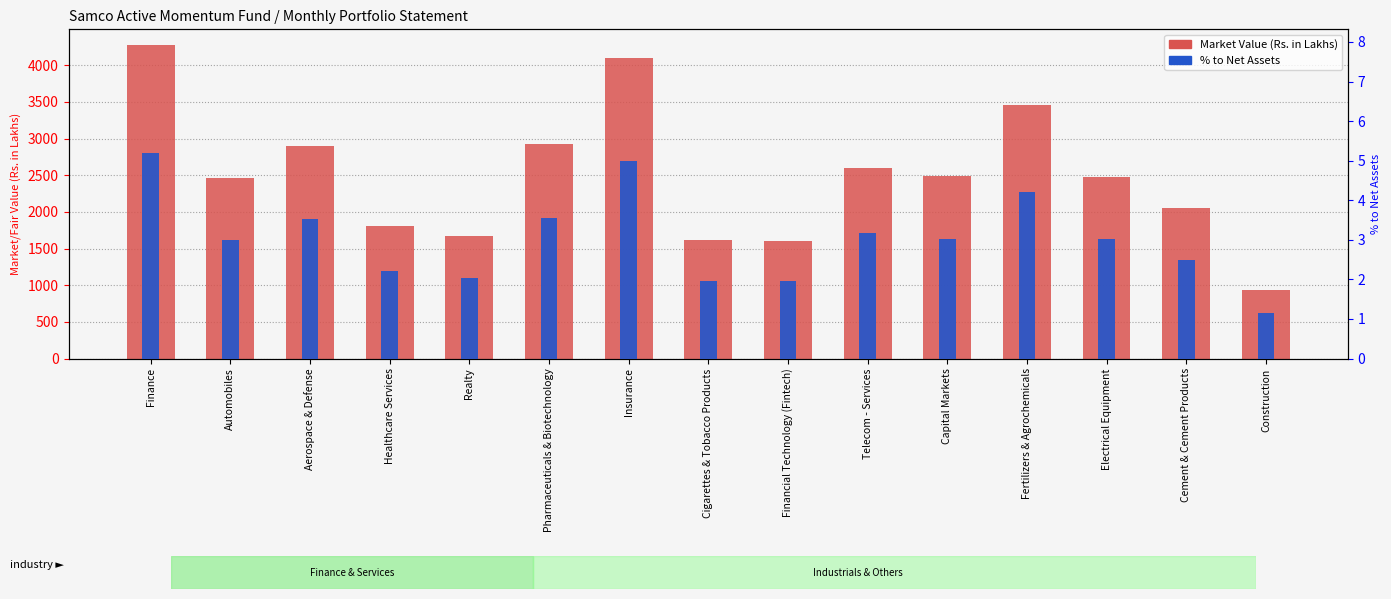

Which series has the widest spread of values?

Market Value (Rs. in Lakhs)